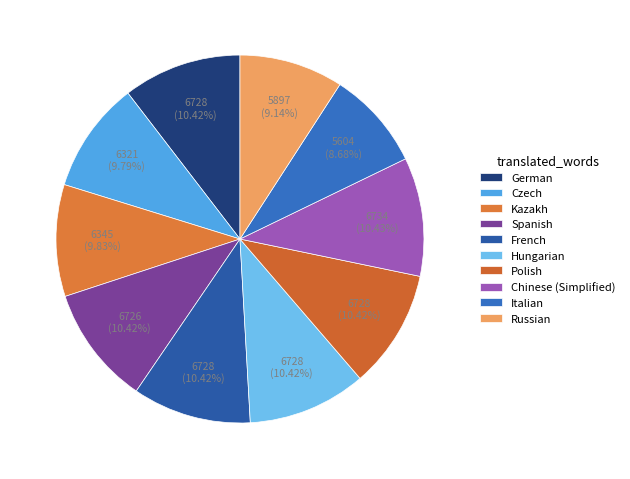

Does Czech account for over 50% of the chart?

No